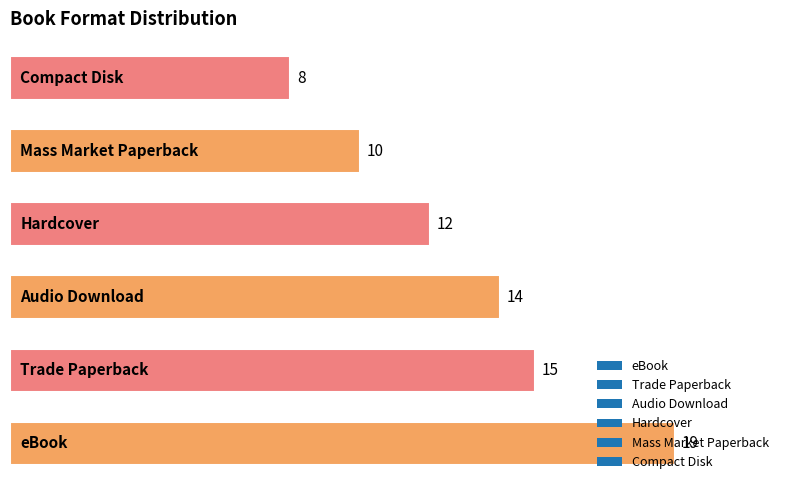

What is the smallest value displayed?

8